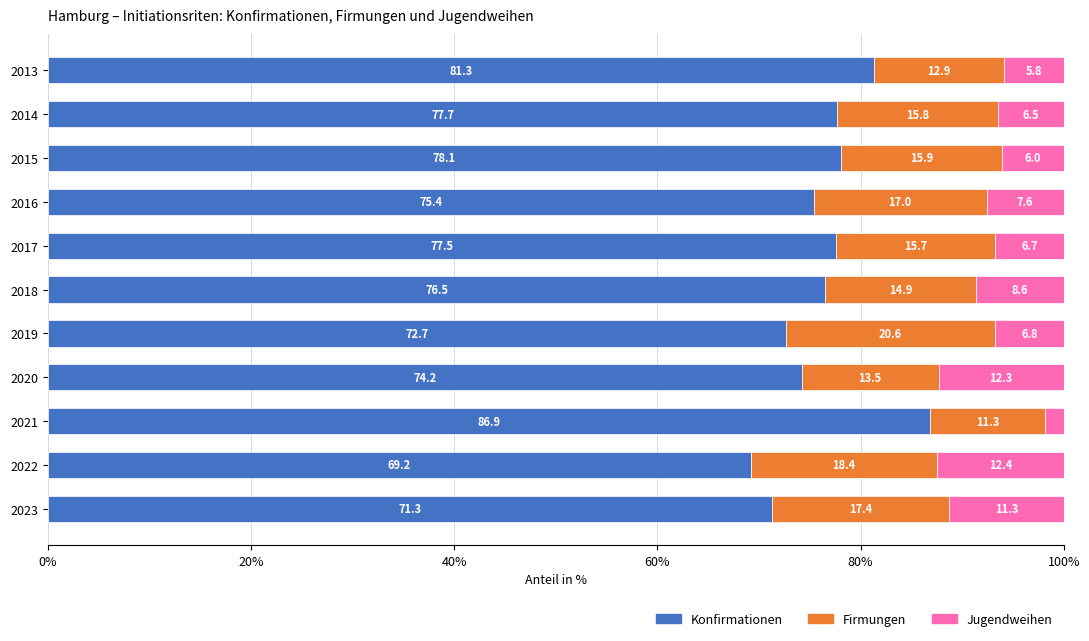

Which category has the highest value in the Konfirmationen series?

2021